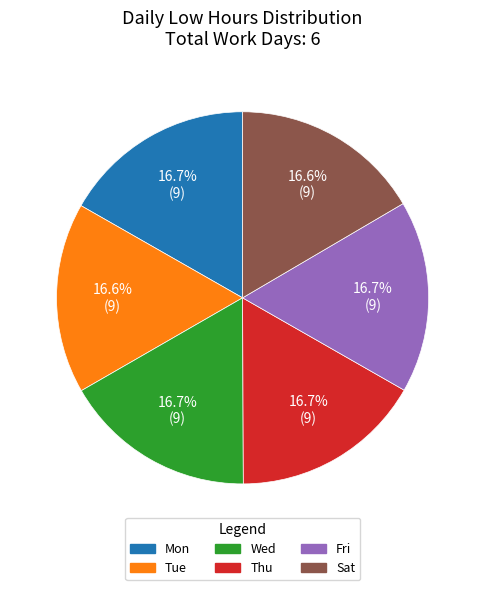

Is it true that Wed is 3% of the pie?

False